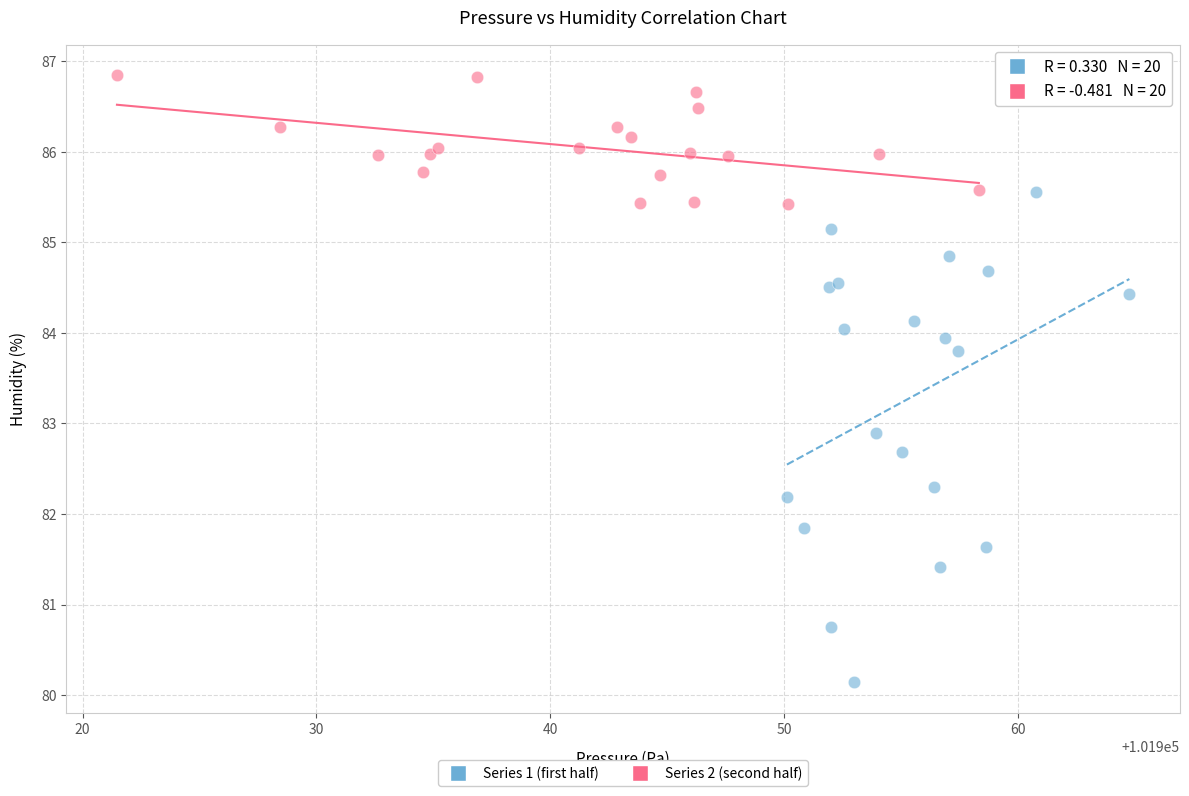

Which series reaches the minimum Y coordinate?

Series 1 (first half)